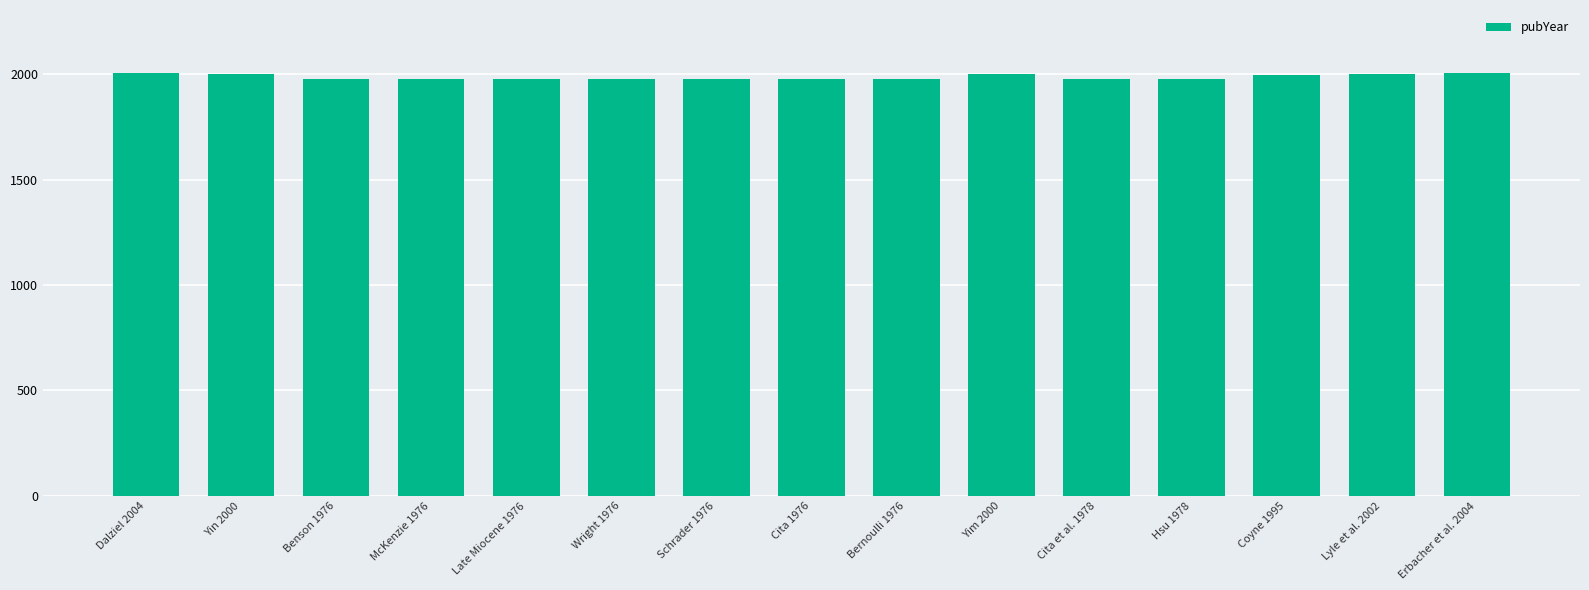

Is it true that the value at Wright 1976 is 1976?

True